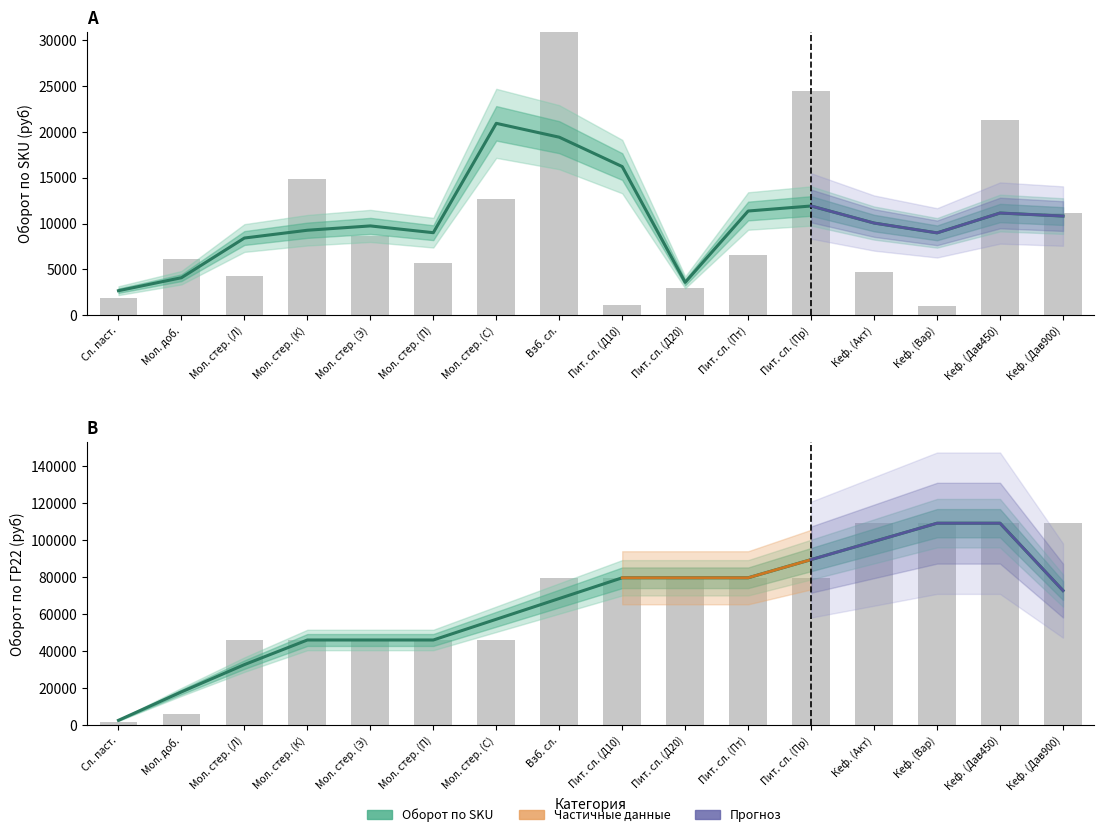

How many values in the Оборот по ГР22 series exceed 72858?

8